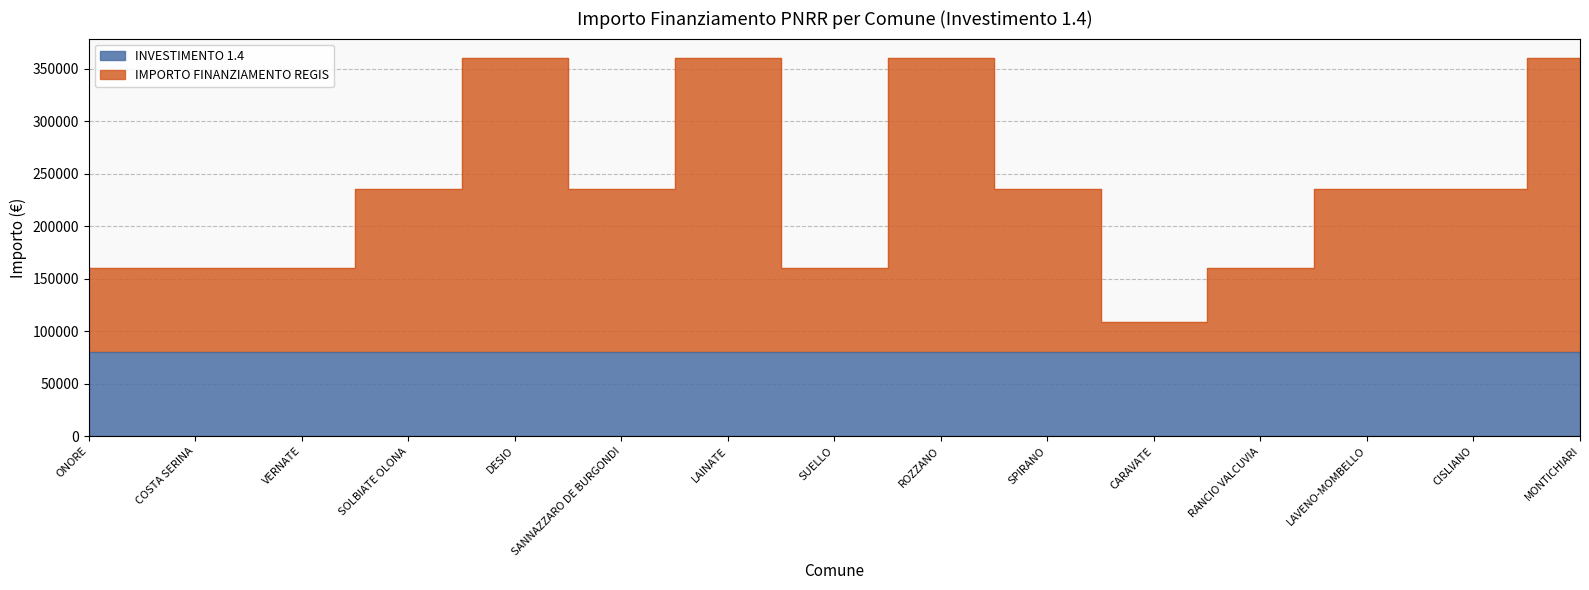

At which category does the data reach its first local valley?

SANNAZZARO DE BURGONDI